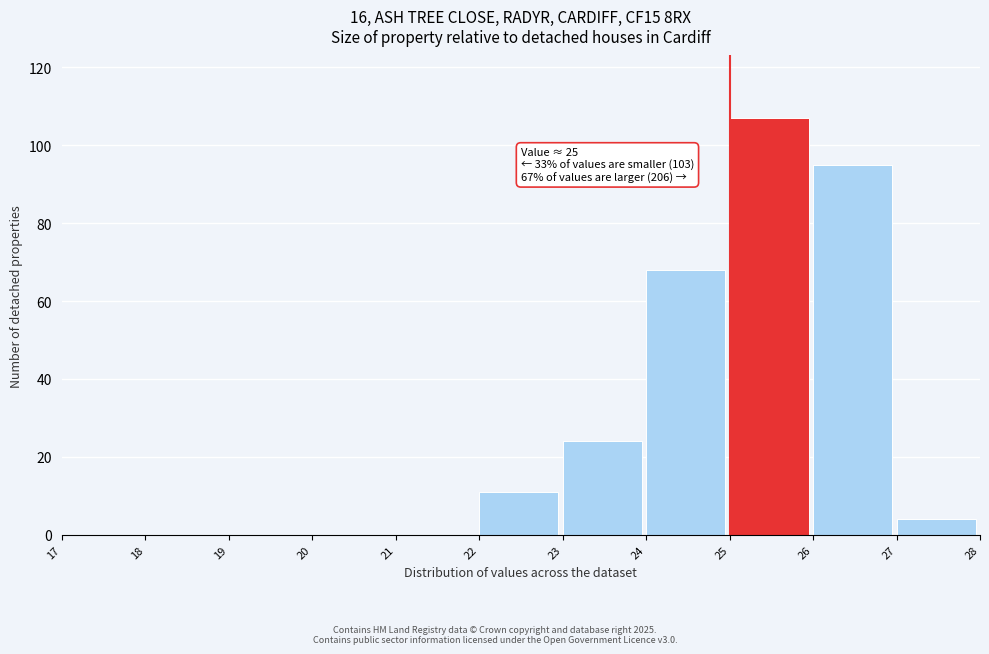

Over which range of the x-axis is the bar tallest?

25 to 26